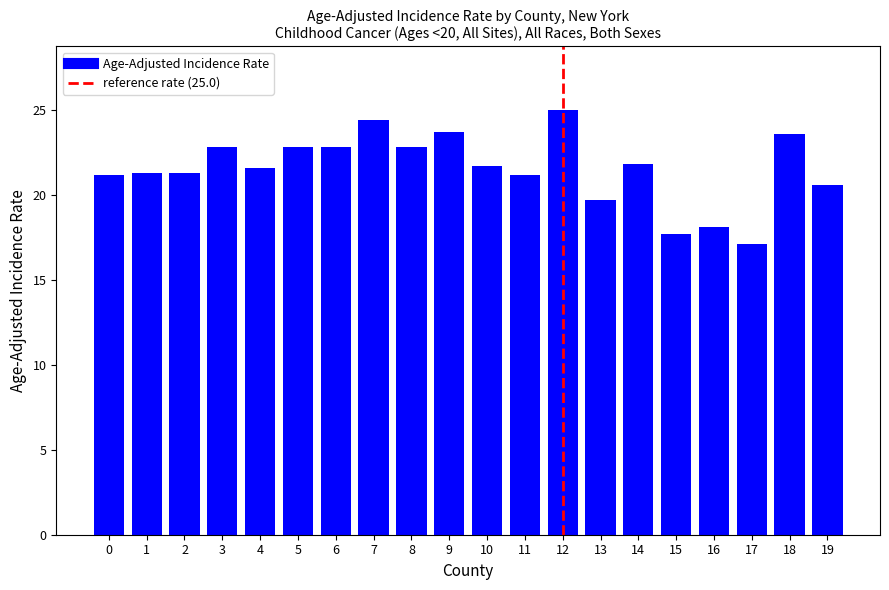

What is the difference between the second highest and minimum values?

7.3